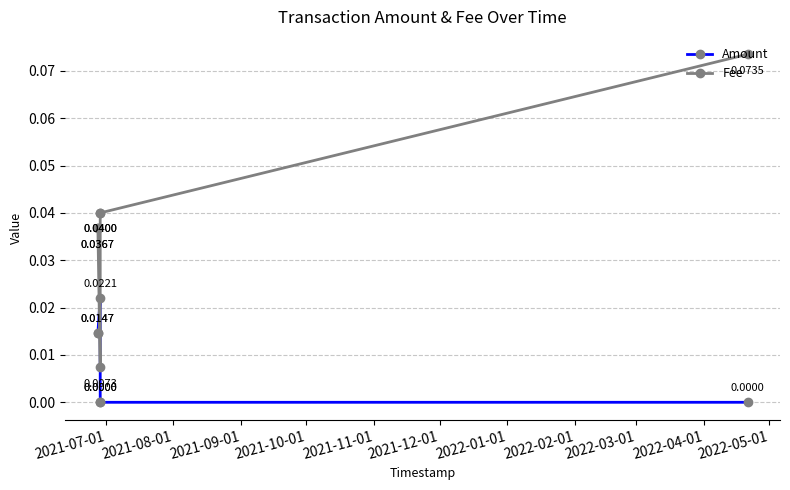

The value of Amount at 2021-09-01 is 0.0. True or false?

False